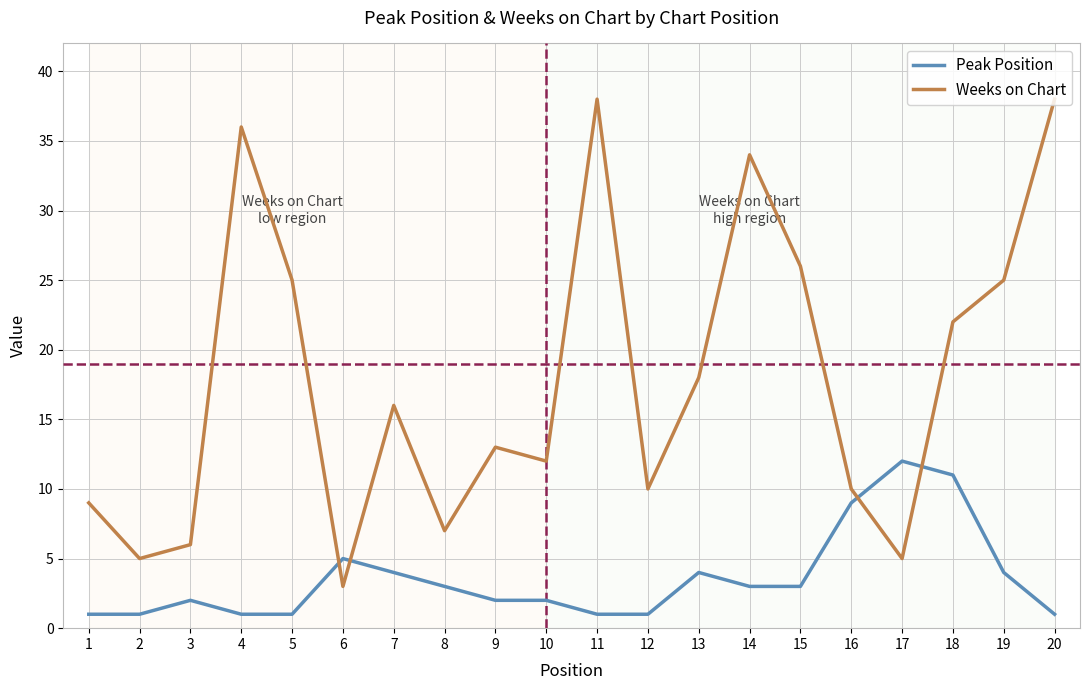

True or false: Weeks on Chart has a value of 22 at 18.

True